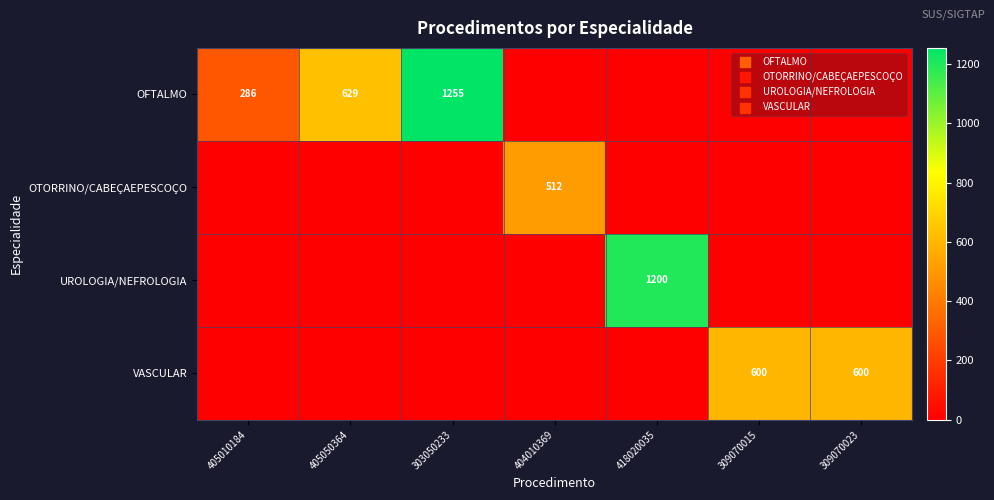

Which has a higher value, 405010184 or 418020035?

405010184